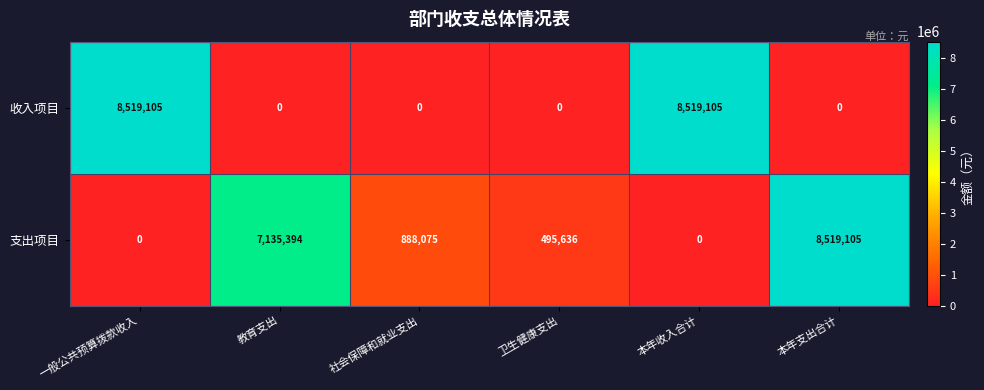

Reading left to right, what are all the values shown in this chart?

收入项目: 8519105	0	0	0	8519105	0
支出项目: 0	7135394	888075	495636	0	8519105